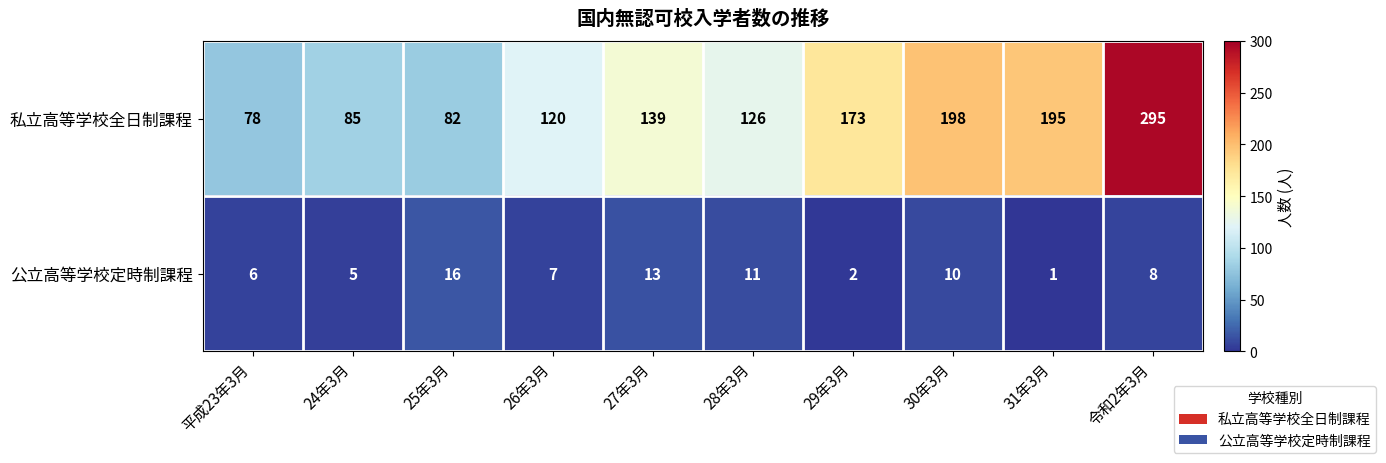

Reading right to left, what are all the values shown in this chart?

私立高等学校全日制課程: 令和2年3月=295	31年3月=195	30年3月=198	29年3月=173	28年3月=126	27年3月=139	26年3月=120	25年3月=82	24年3月=85	平成23年3月=78
公立高等学校定時制課程: 令和2年3月=8	31年3月=1	30年3月=10	29年3月=2	28年3月=11	27年3月=13	26年3月=7	25年3月=16	24年3月=5	平成23年3月=6